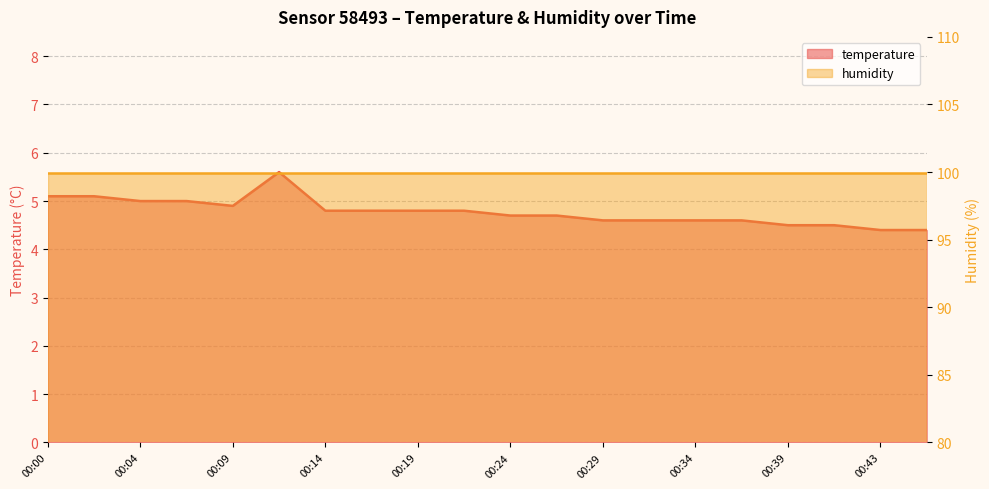

What is the sum of all values?

95.5